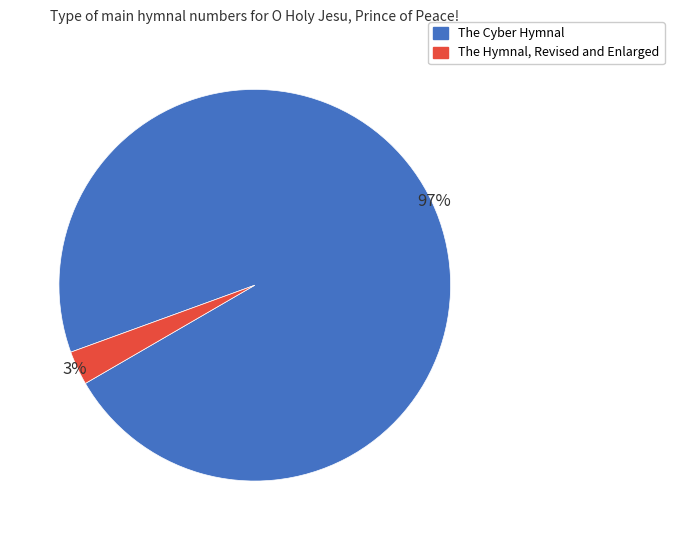

Count the number of slices in the pie.

2